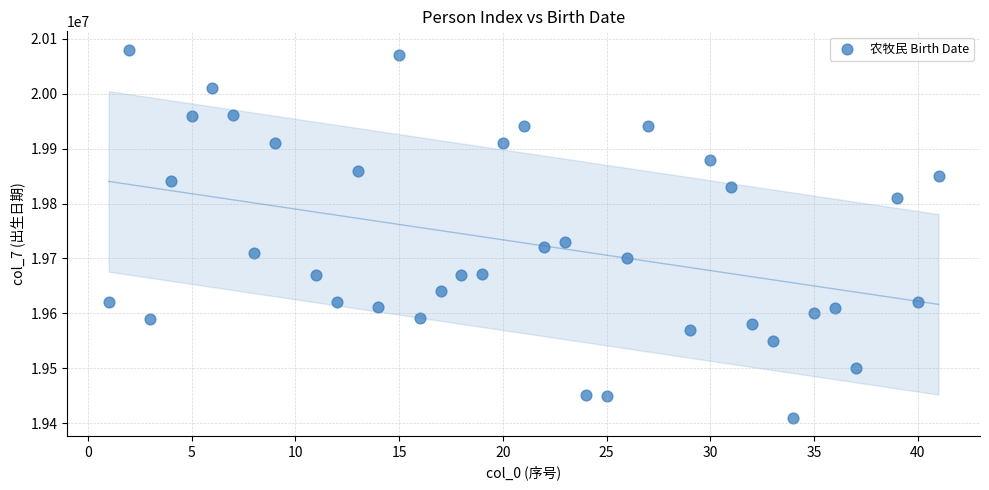

What Y value in the scatter plot is closest to 19745252?

19730824